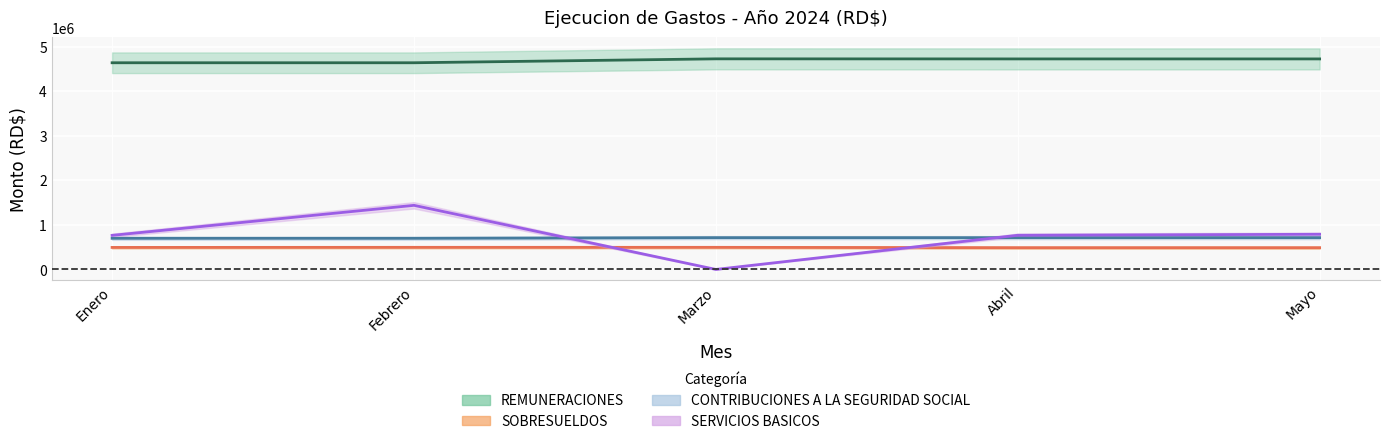

What position from the left is Mayo?

5